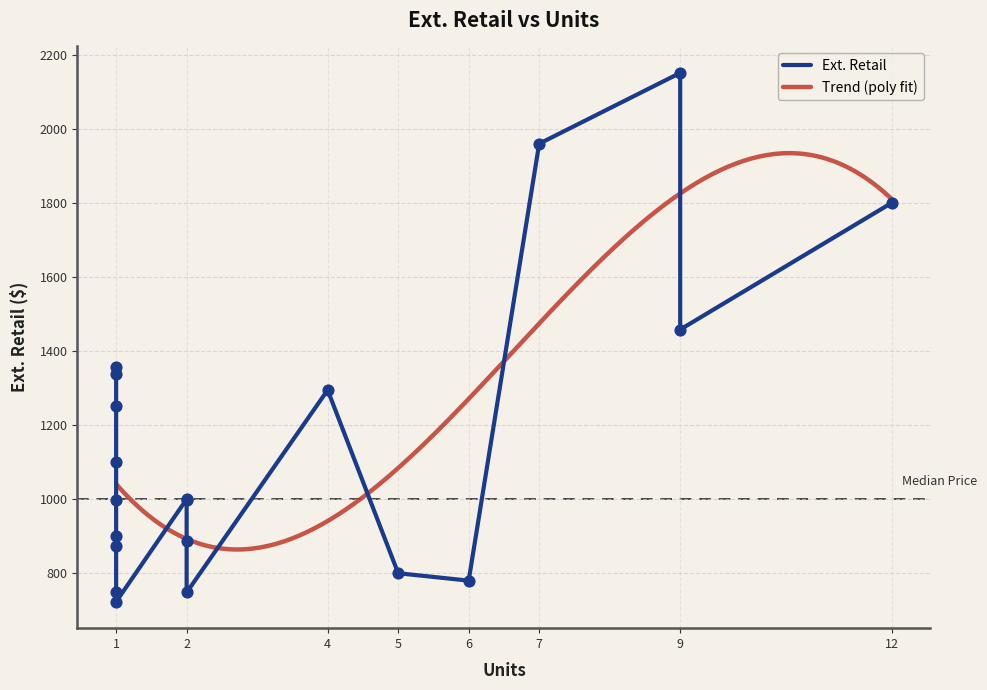

Approximately how many times larger is the value at 1 compared to 1?

0.9